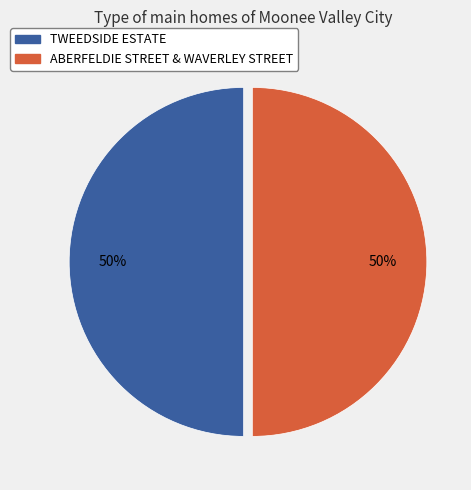

Is the sum of ABERFELDIE STREET & WAVERLEY STREET and TWEEDSIDE ESTATE greater than half?

Yes